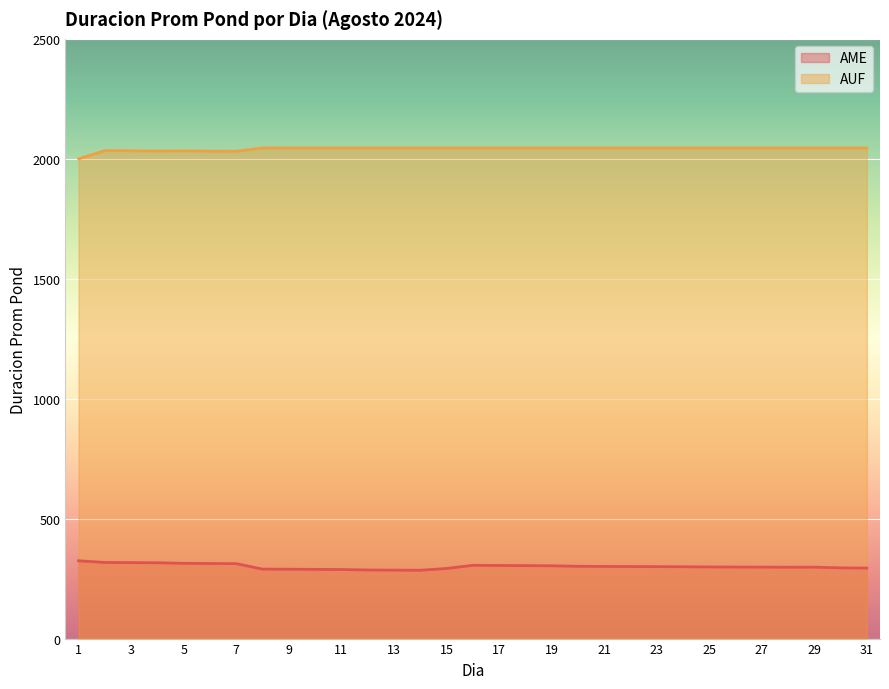

What is the greatest value displayed?

2044.9